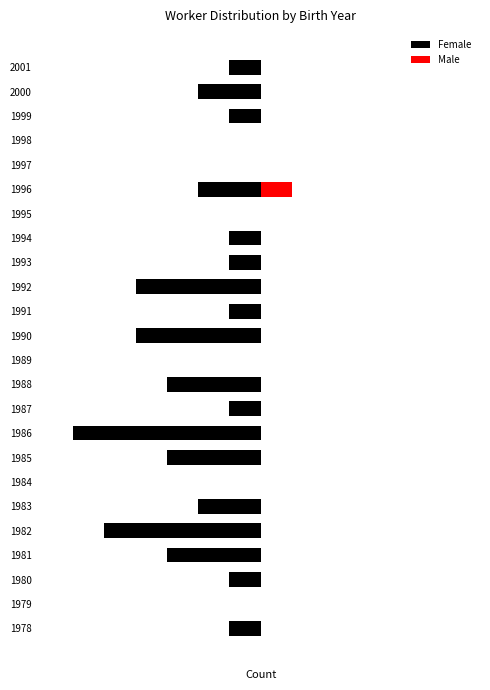

Which series has the largest range (max minus min)?

Female